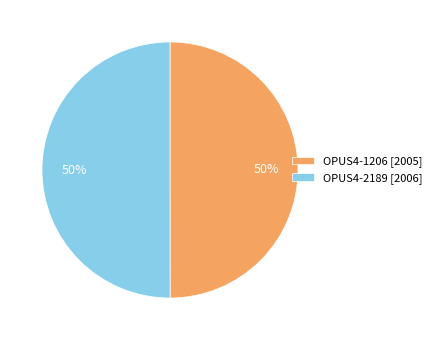

To the nearest percent, what portion does OPUS4-2189 [2006] represent?

50%